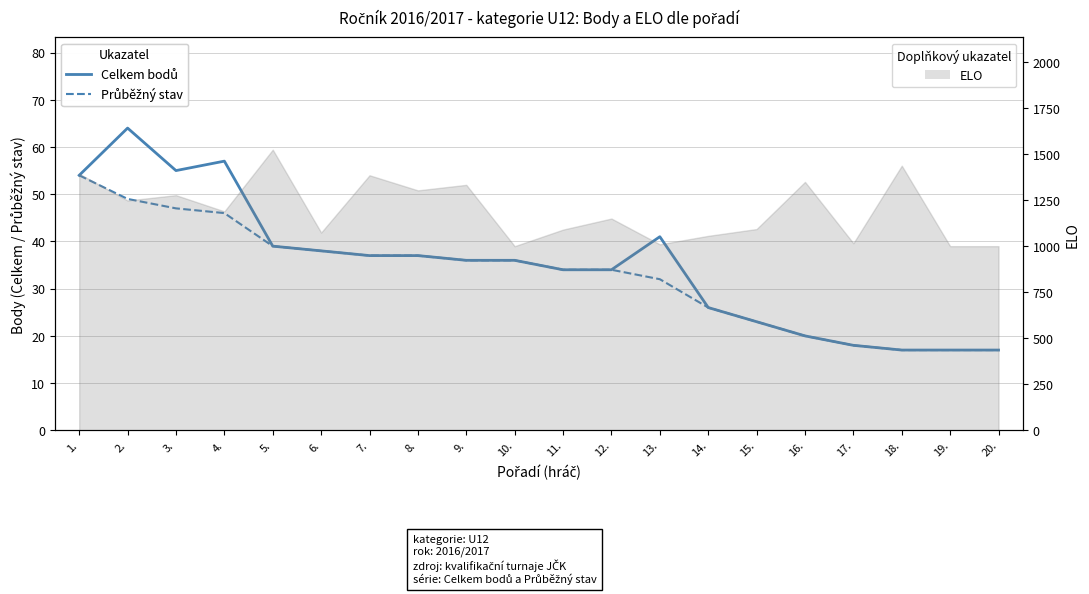

Reading left to right, list all the values displayed in this chart.

Celkem bodů: 1.=54	2.=64	3.=55	4.=57	5.=39	6.=38	7.=37	8.=37	9.=36	10.=36	11.=34	12.=34	13.=41	14.=26	15.=23	16.=20	17.=18	18.=17	19.=17	20.=17
Průběžný stav: 1.=54	2.=49	3.=47	4.=46	5.=39	6.=38	7.=37	8.=37	9.=36	10.=36	11.=34	12.=34	13.=32	14.=26	15.=23	16.=20	17.=18	18.=17	19.=17	20.=17